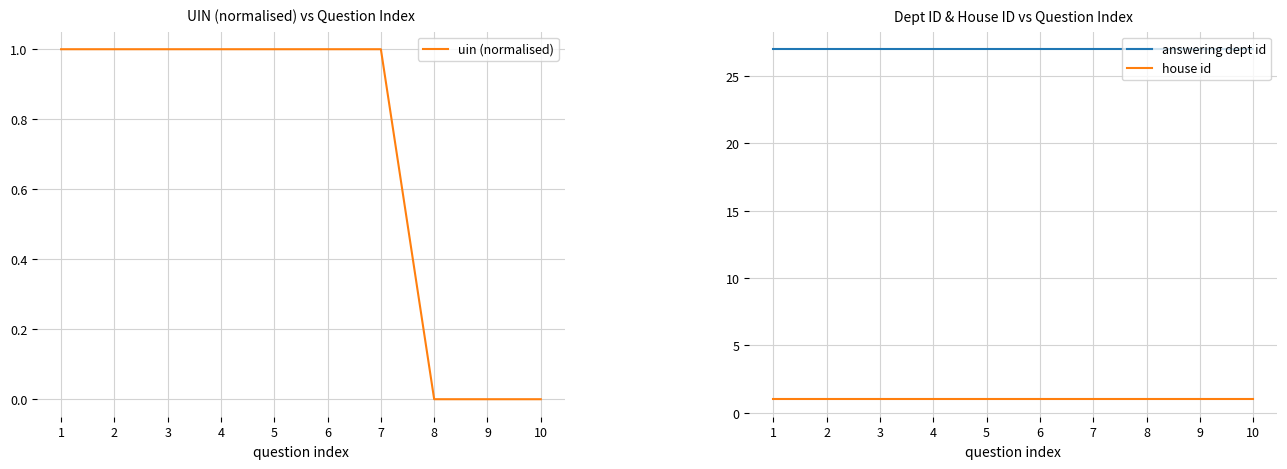

What is the minimum value for answering dept id?

27